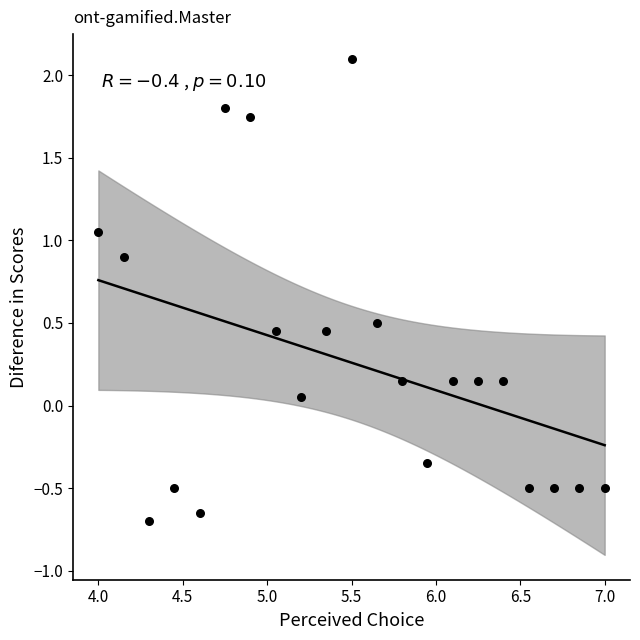

What is the range of Y values (max minus min)?

2.8